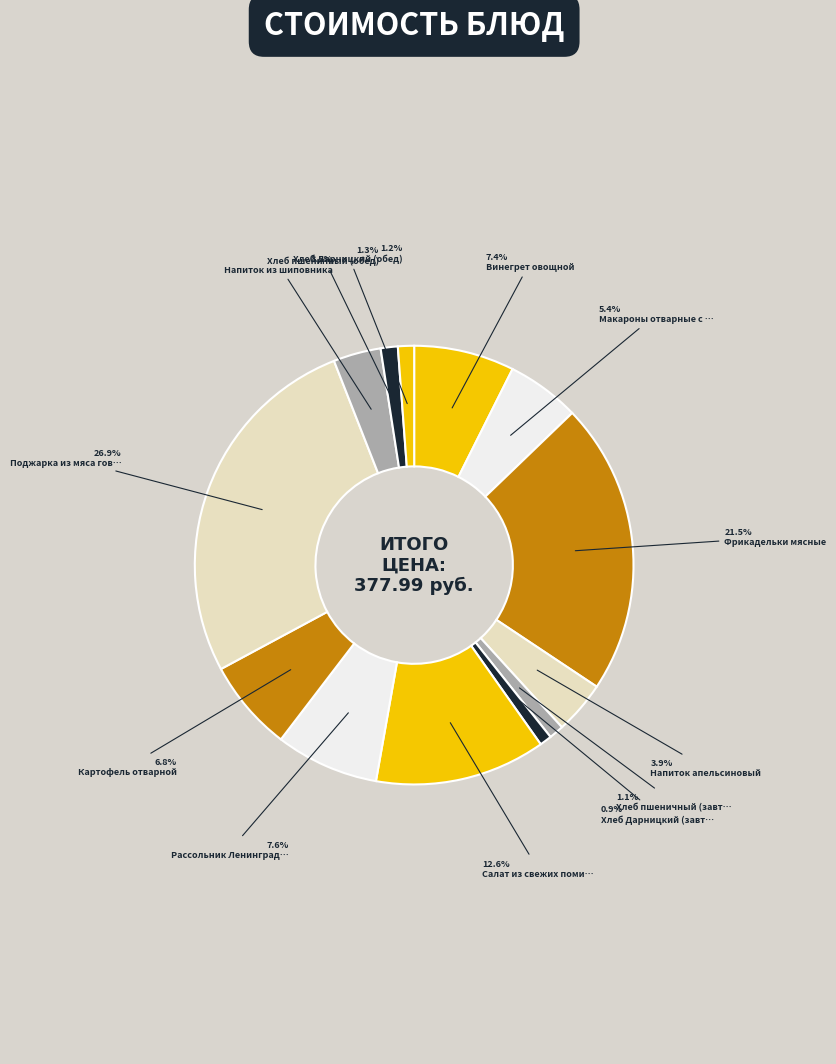

Rank the categories by value from highest to lowest.

Поджарка из мяса говядины, Фрикадельки мясные, Салат из свежих помидор, Рассольник Ленинградский, Винегрет овощной, Картофель отварной, Макароны отварные с маслом, Напиток апельсиновый, Напиток из шиповника, Хлеб пшеничный (обед), Хлеб Дарницкий (обед), Хлеб пшеничный (завтрак), Хлеб Дарницкий (завтрак)